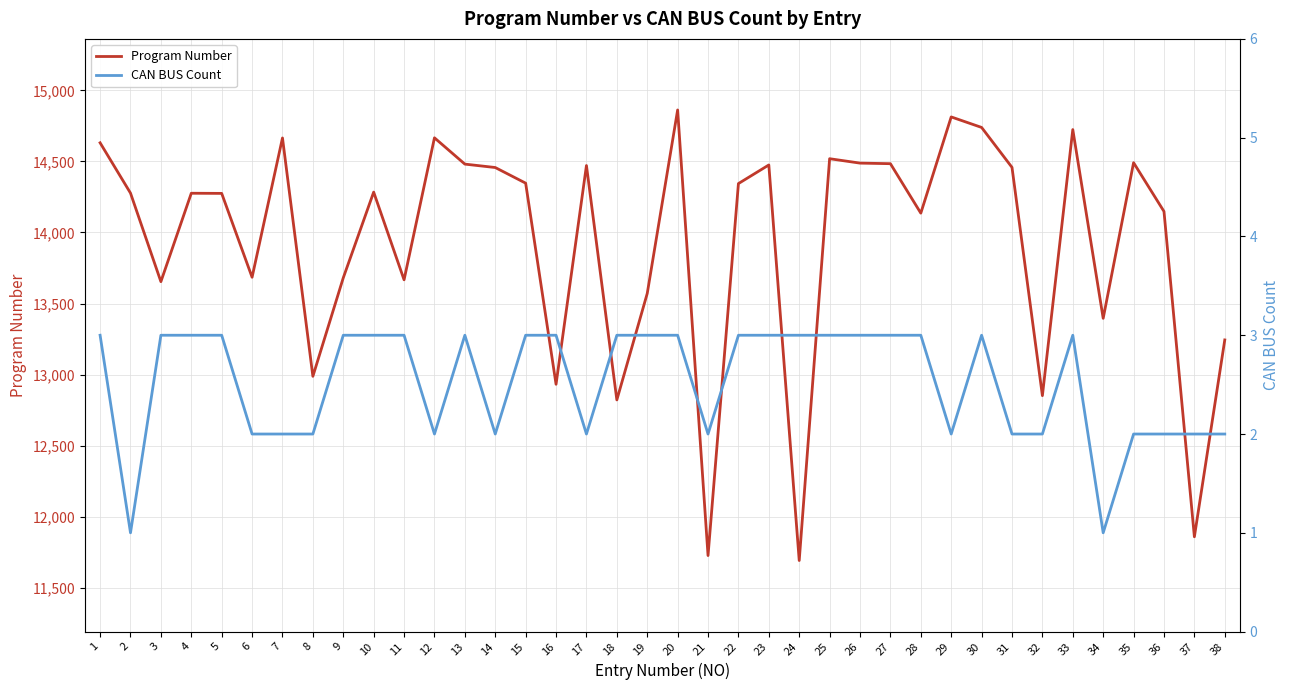

In CAN BUS Count, how many points are higher than both neighbors (excluding endpoints)?

3